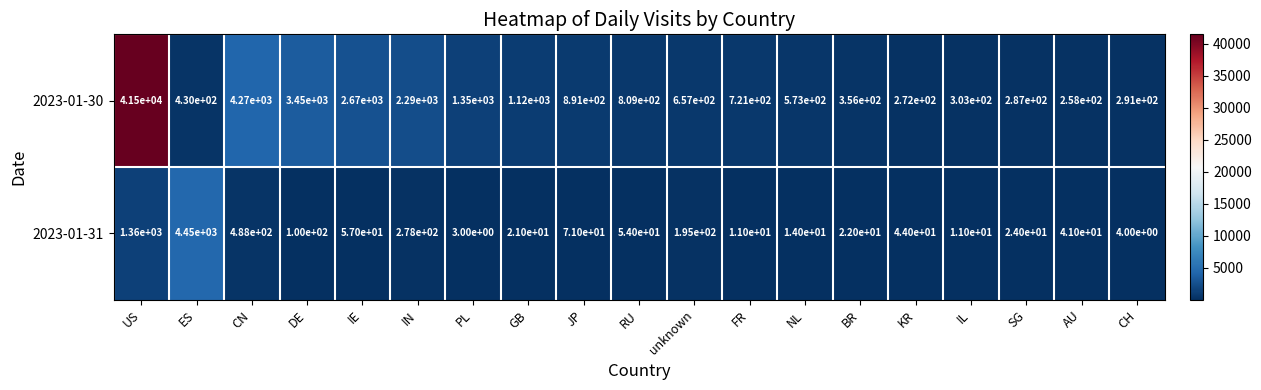

At which category is the sum across all series the highest?

US